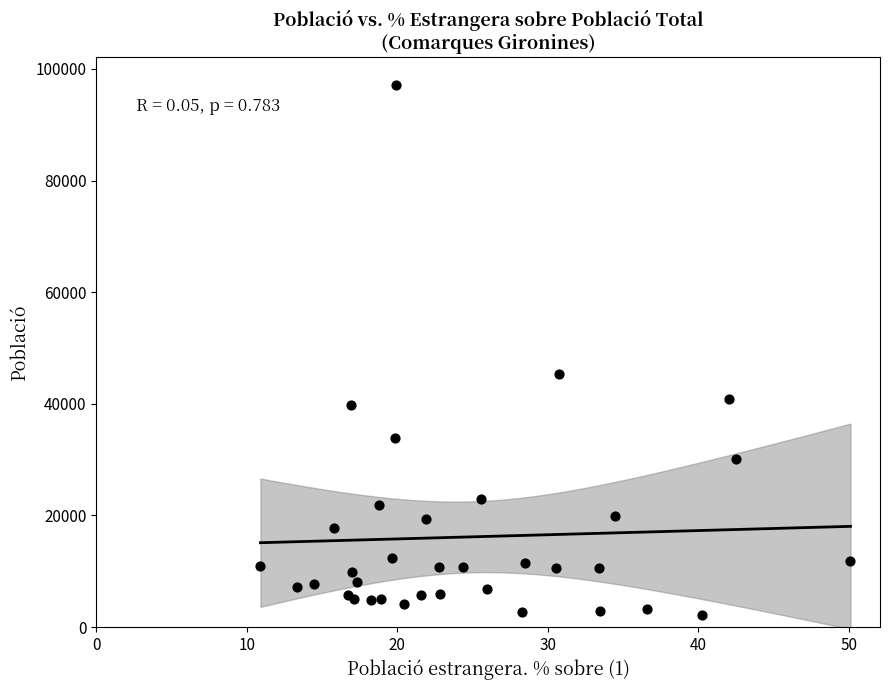

What Y value in the scatter plot is closest to 49679?

45262